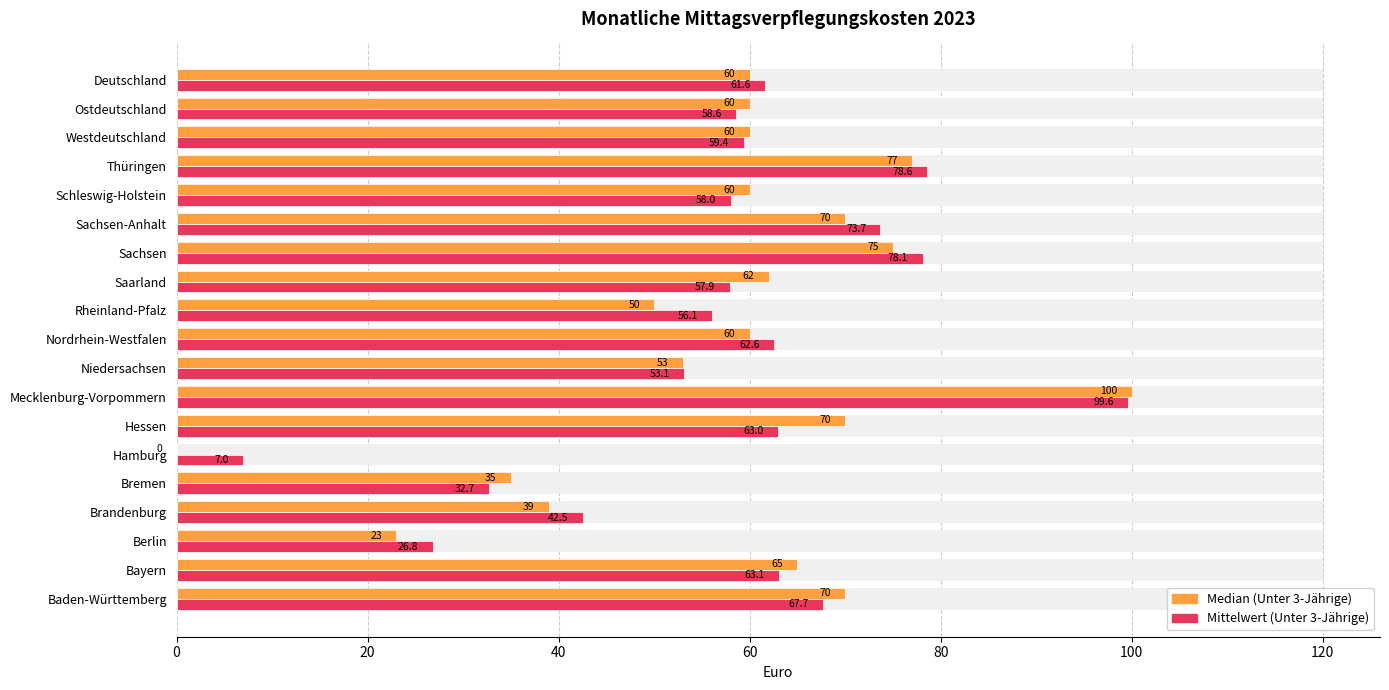

What is the difference between the Median (Unter 3-Jährige) values at Sachsen and Niedersachsen?

22.0